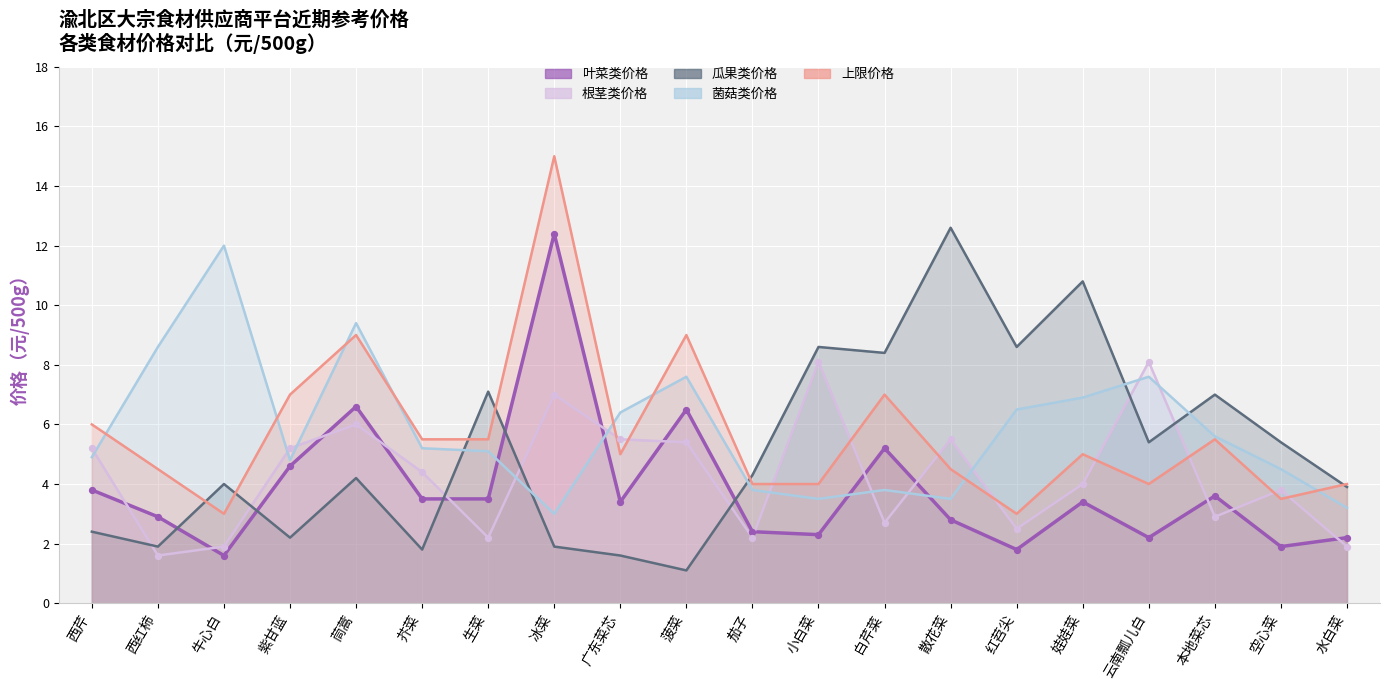

Which series contains the highest Y value?

上限价格